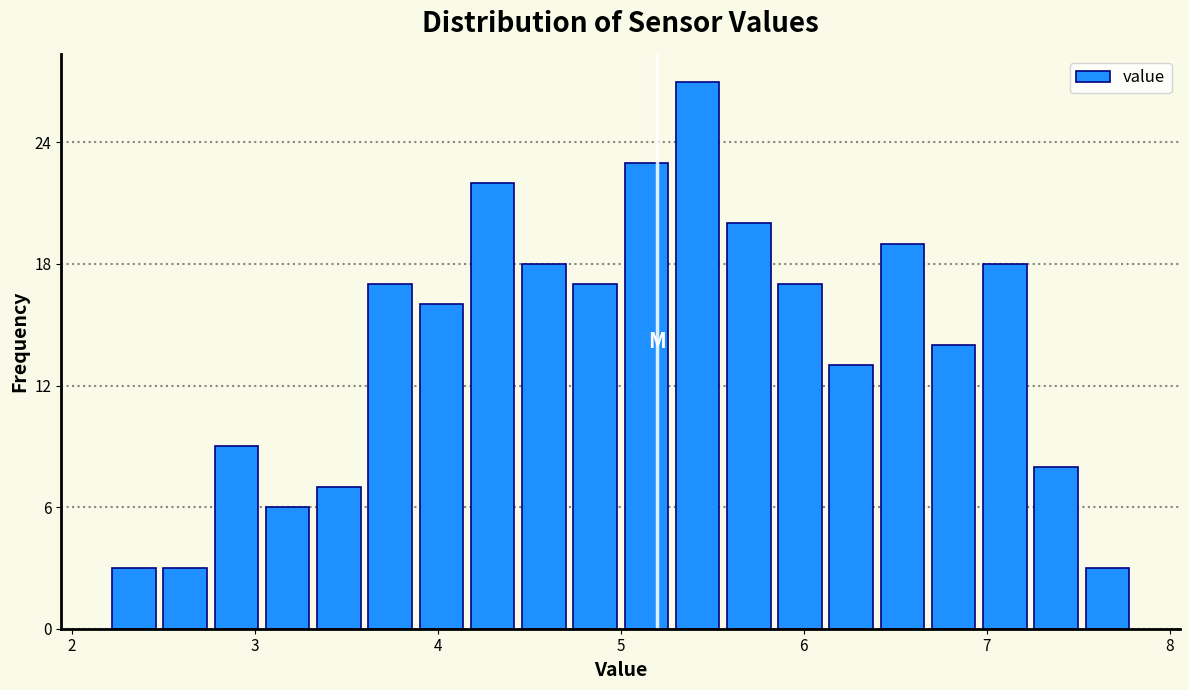

Read against the x-axis, roughly where is the centre of the tallest bar?

5.4